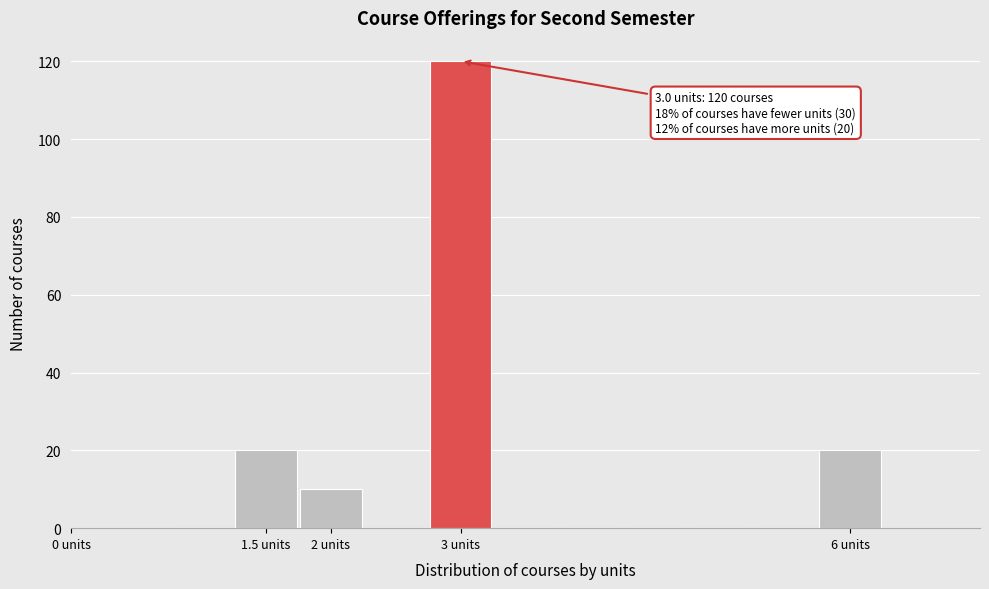

Which range on the x-axis has the tallest bar?

2.75 to 3.25